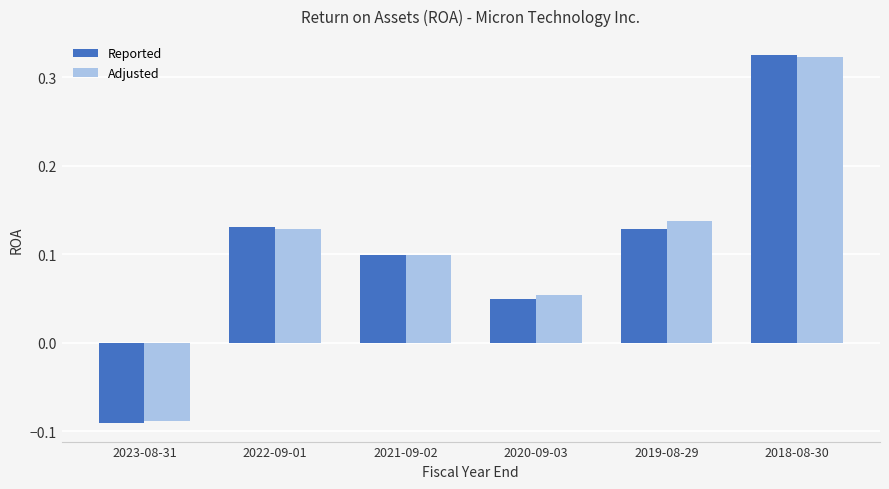

Which label corresponds to the smallest value in the chart?

2023-08-31